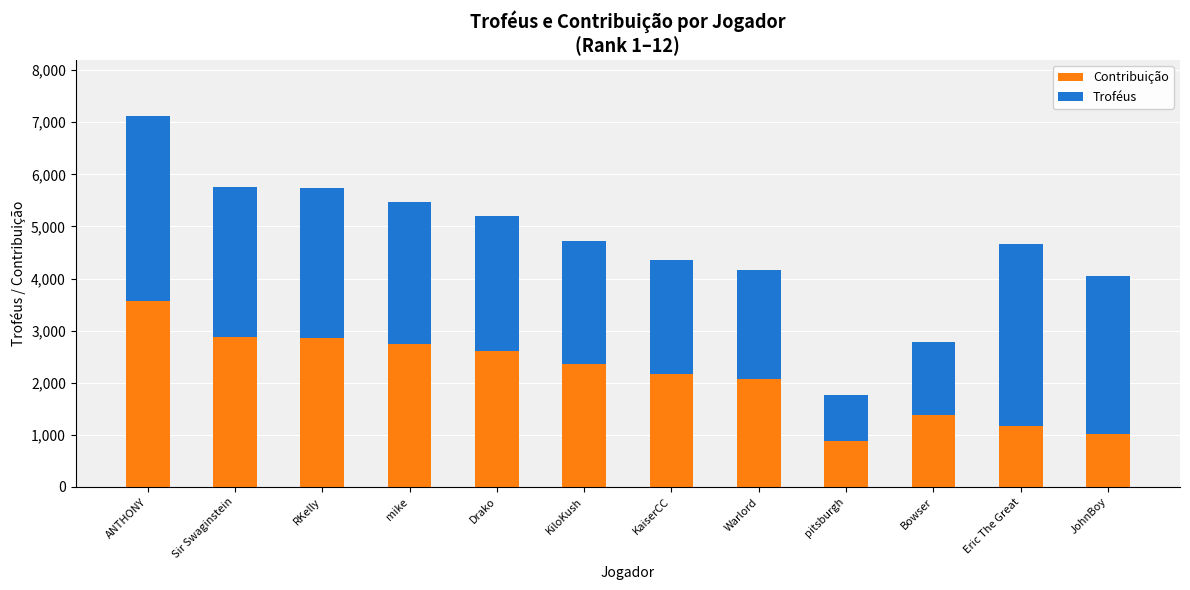

At which label does Contribuição reach its peak?

ANTHONY